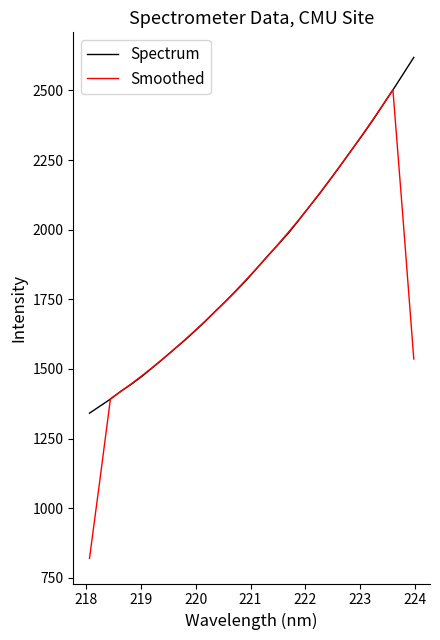

What is the highest value of the Spectrum series?

2618.4